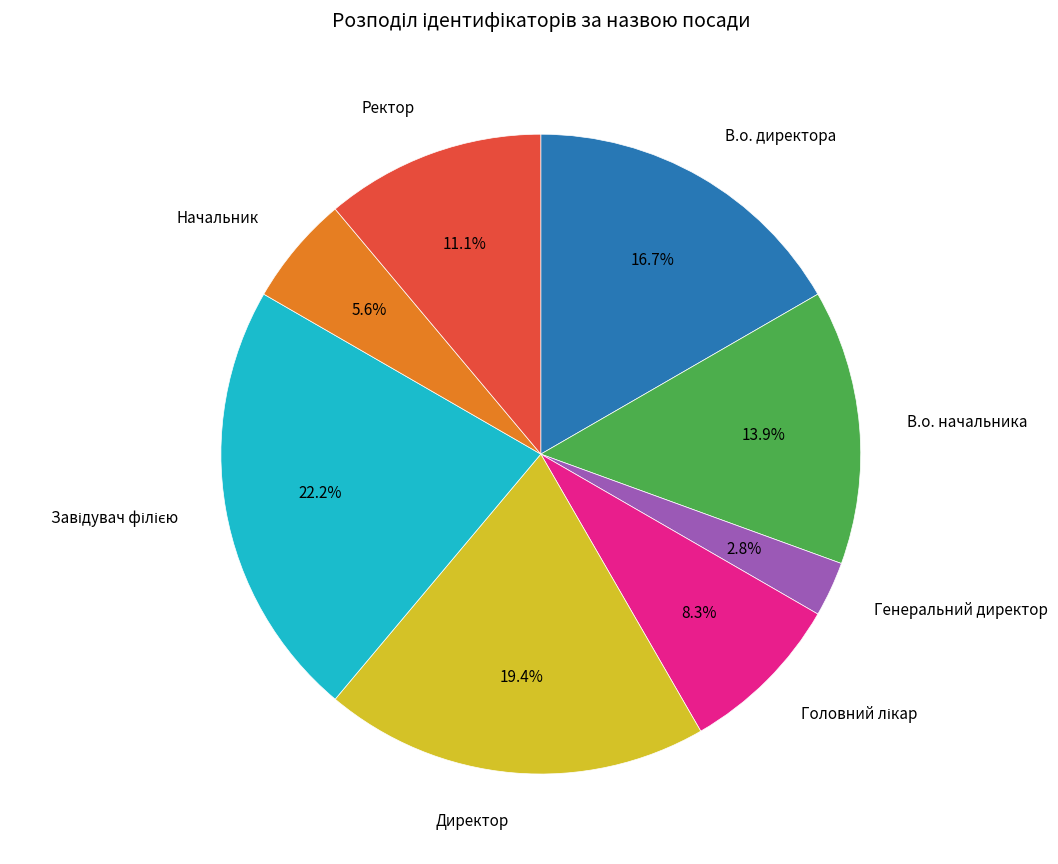

Is there any slice that represents more than half of the pie?

No